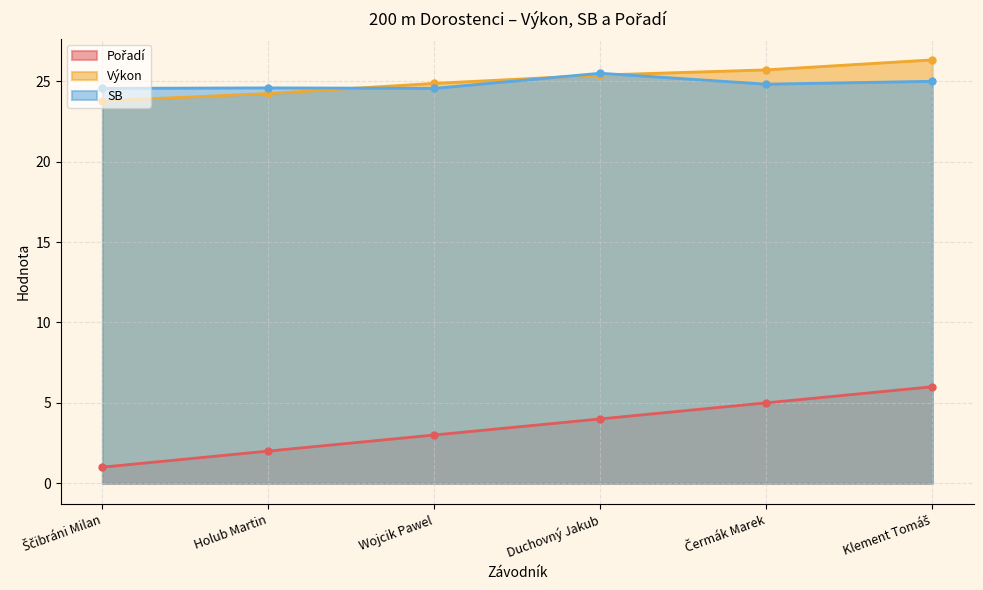

The SB series shows 24.8 at Čermák Marek. True or false?

True